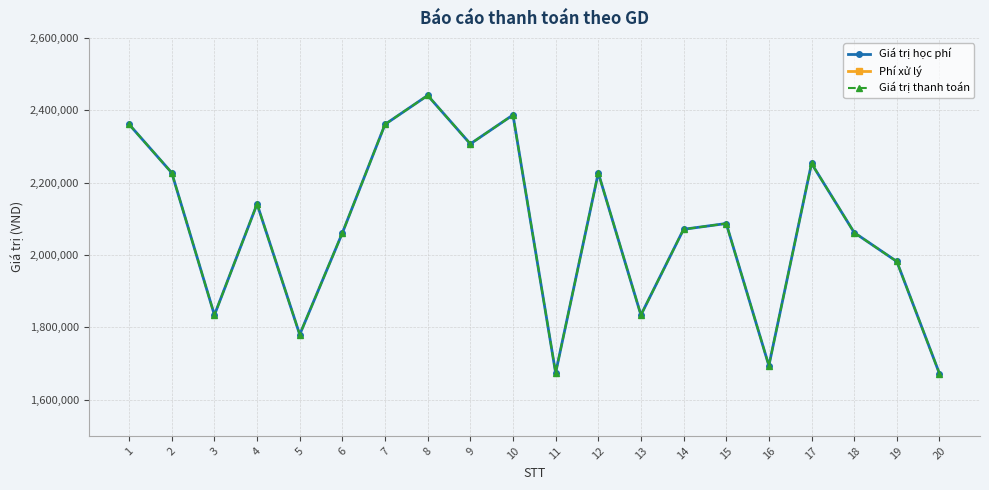

Between 4 and 16, which series saw the biggest shift?

Giá trị học phí